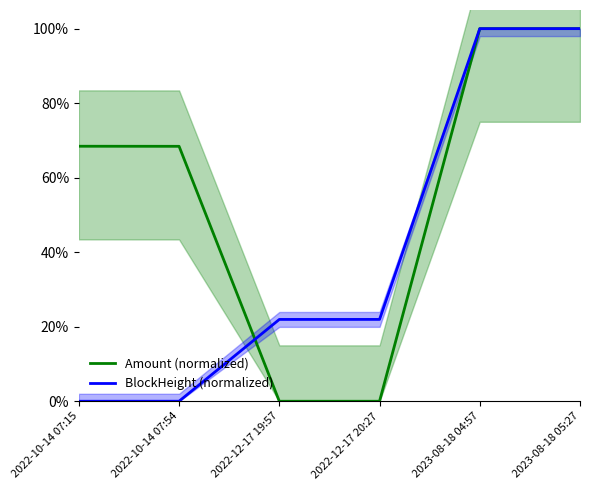

True or false: Amount (normalized) and BlockHeight (normalized) intersect in this chart.

True